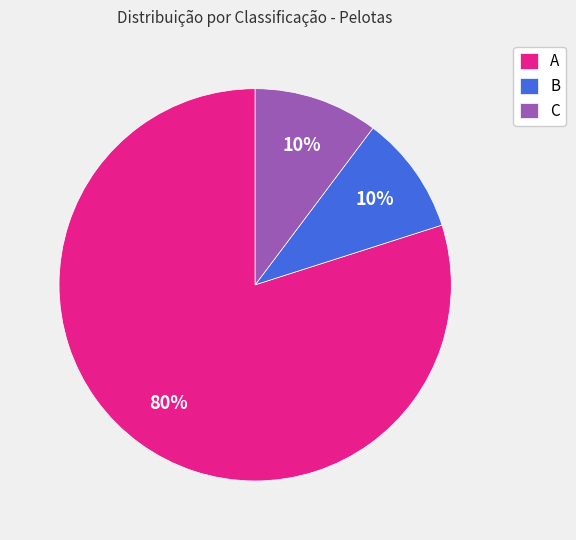

Count the number of slices in the pie.

3